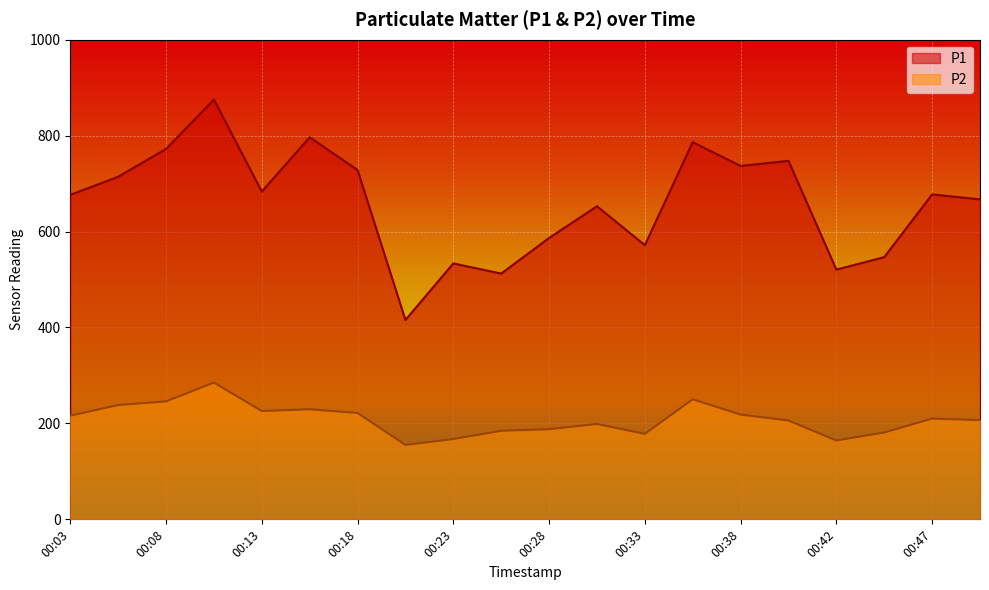

What is the spread (max minus min) of values at 00:47?

467.4